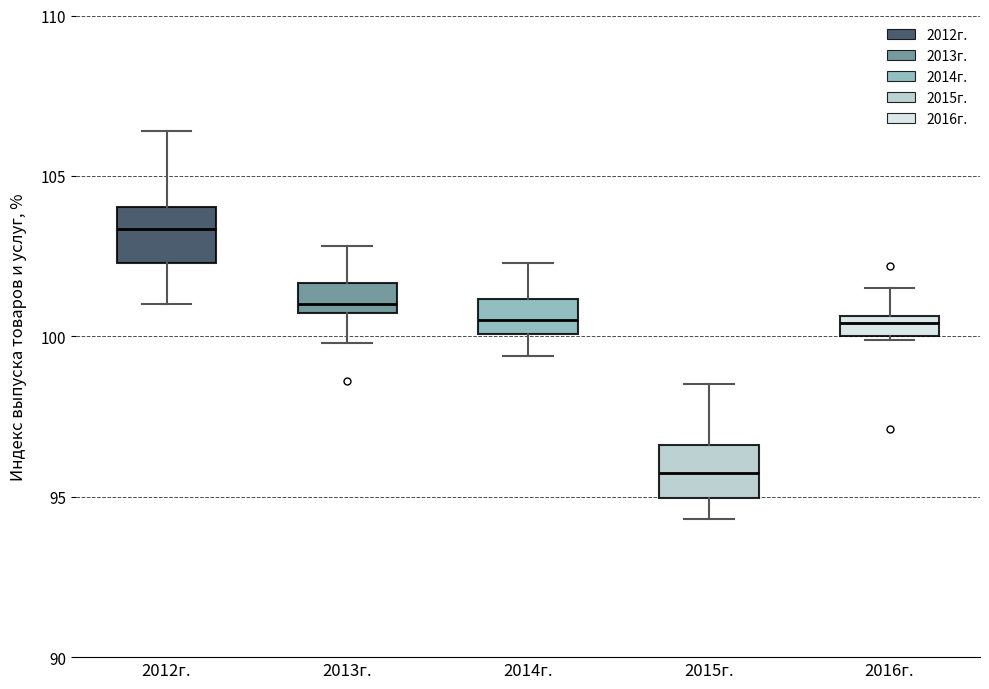

Where does the upper whisker of the box for 2015г. end on the y-axis? The values are not printed on the chart, so give them approximately, as read against the axis.

98.5